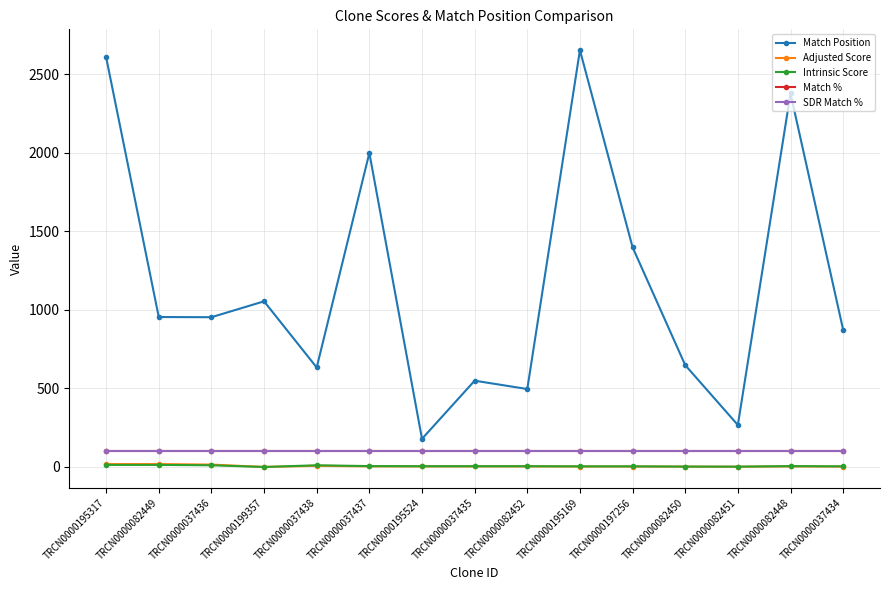

Is this an area chart (filled region under the line)?

No